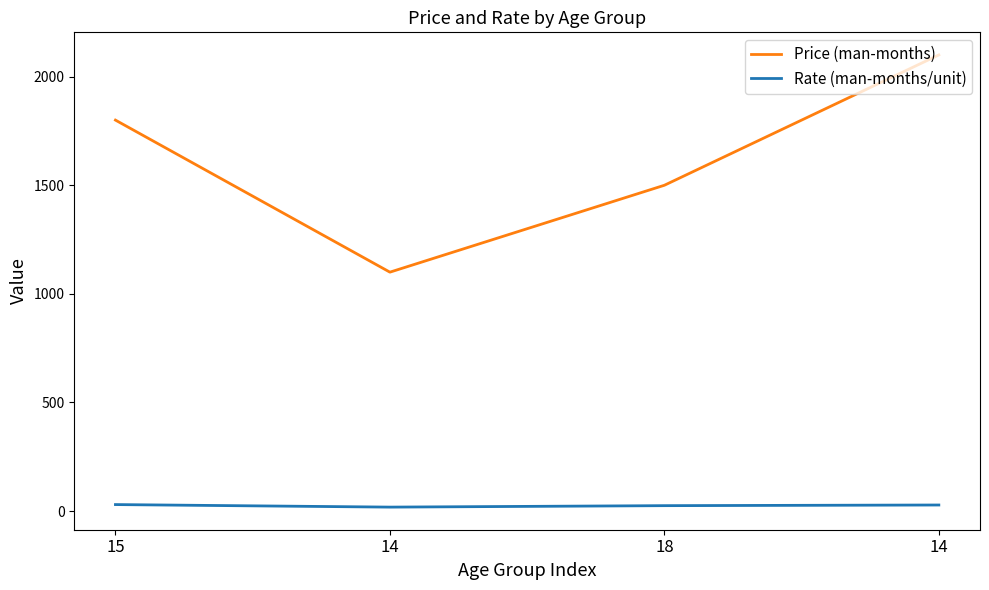

What are all the series names shown in the legend?

Price (man-months), Rate (man-months/unit)